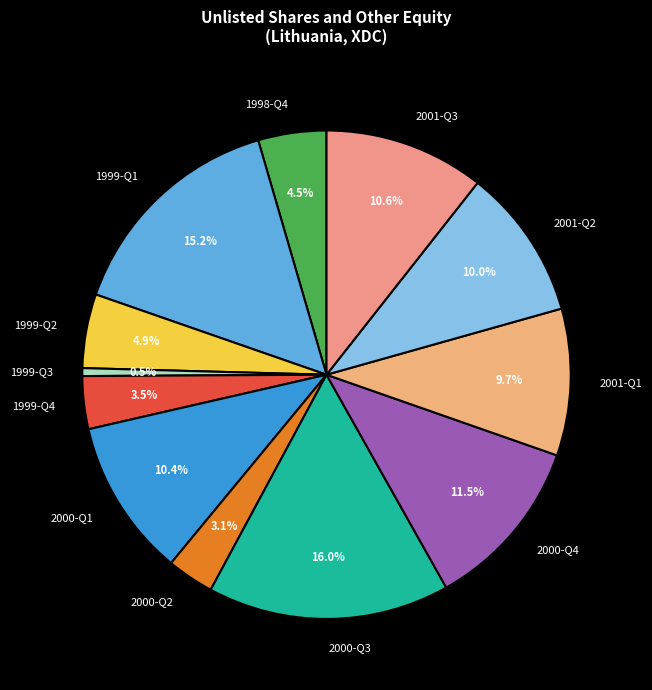

Is there a majority slice in this chart?

No